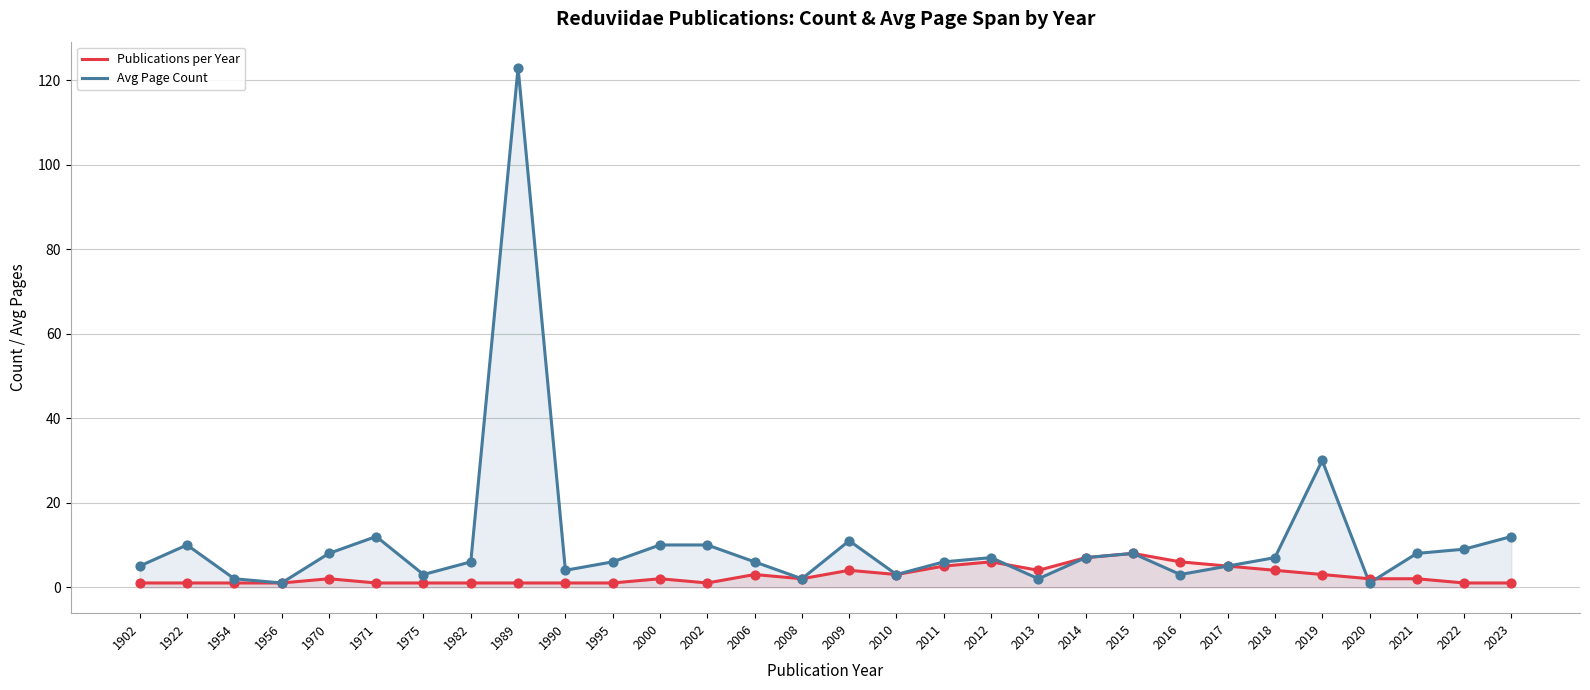

What are all the series names shown in the legend?

Publications per Year, Avg Page Count